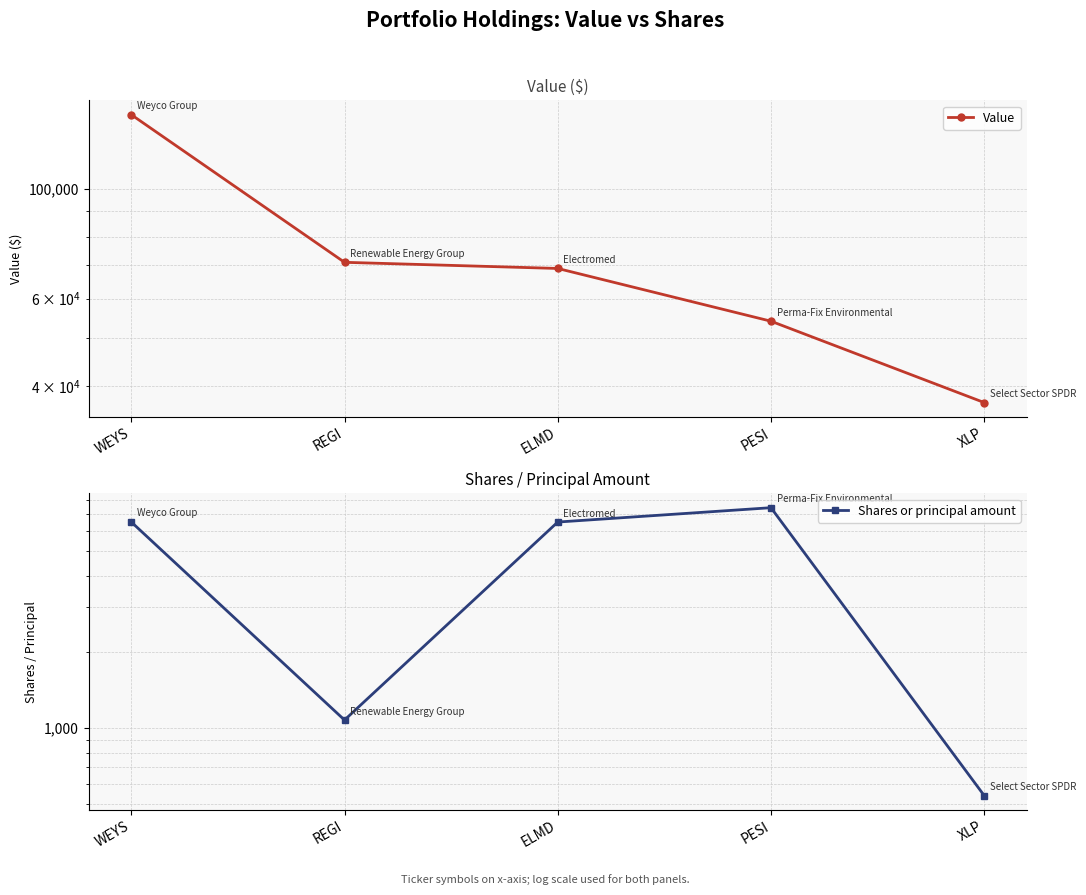

How many values in the Shares or principal amount series are below 6518?

2